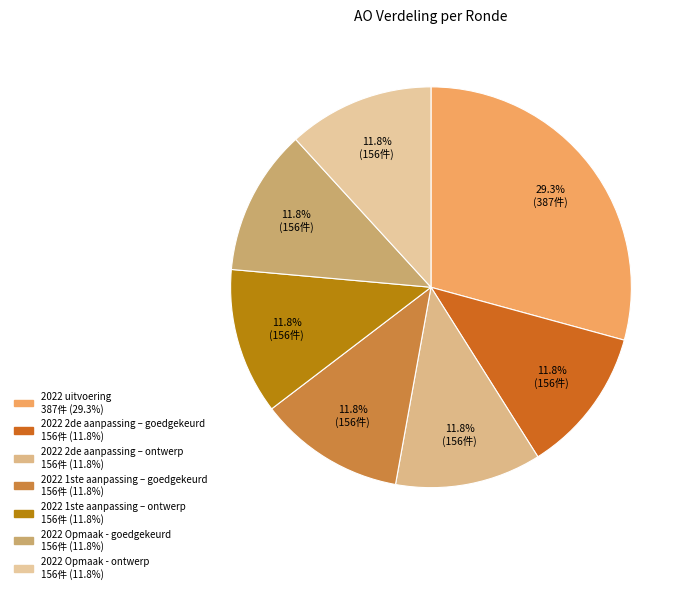

Which has a higher value, 2022 uitvoering or 2022 Opmaak - goedgekeurd?

2022 uitvoering